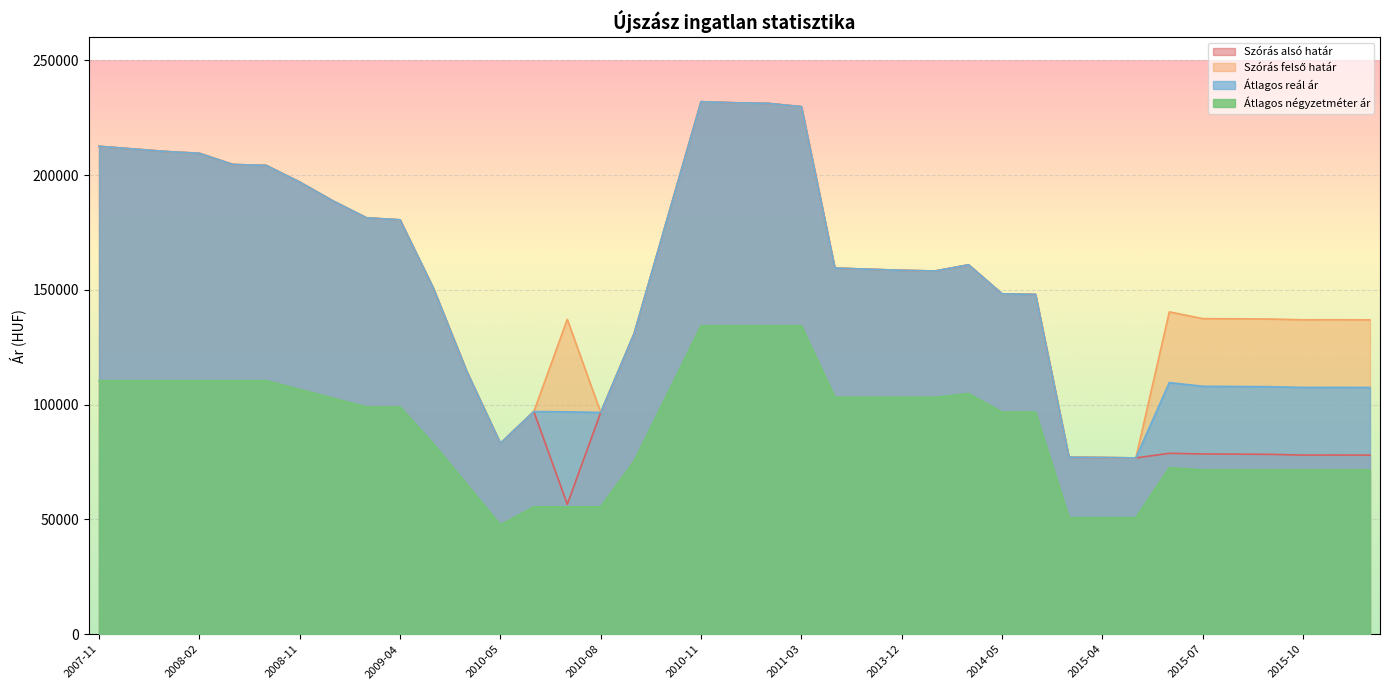

What is the sum of the Átlagos reál ár values at 2008-09 and 2011-02?

435921